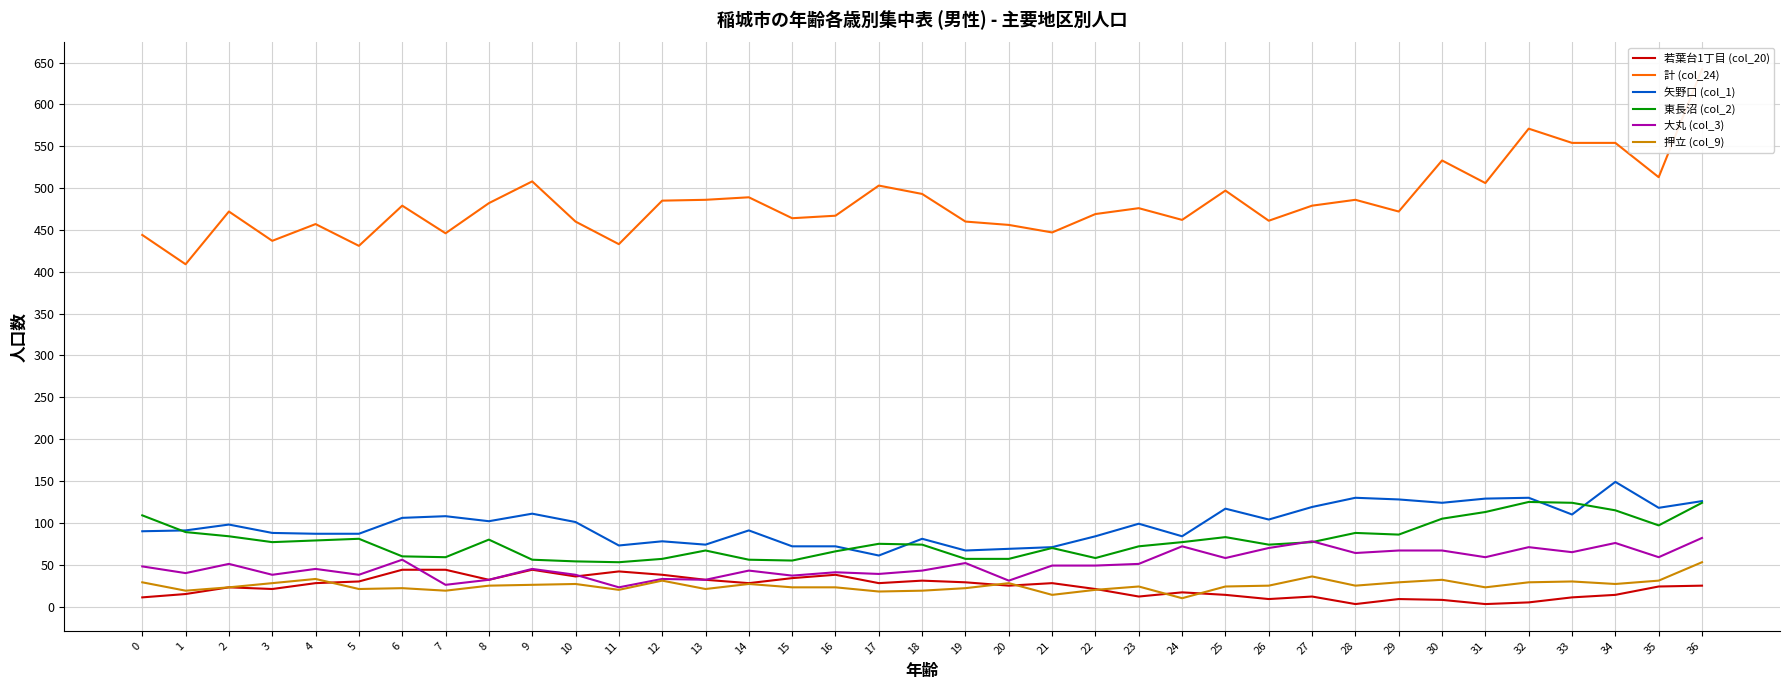

At which category is the sum across all series the highest?

36